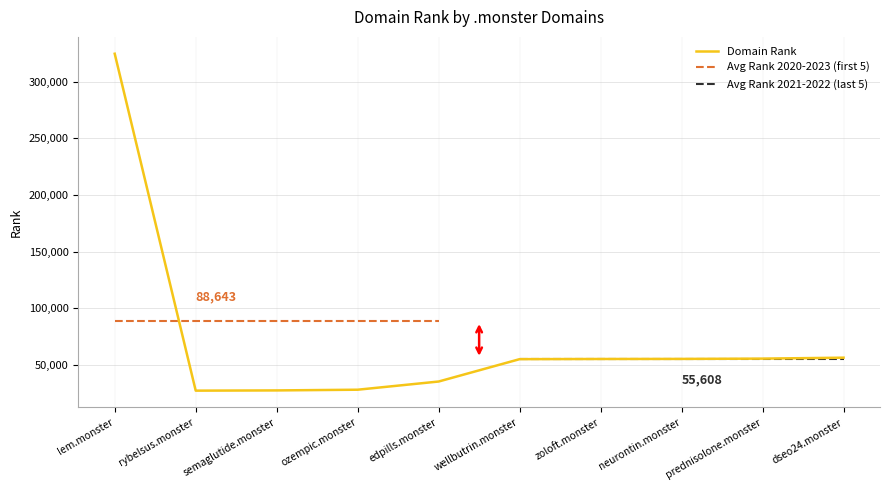

List the labels in order of value, smallest first.

rybelsus.monster, semaglutide.monster, ozempic.monster, edpills.monster, wellbutrin.monster, zoloft.monster, neurontin.monster, prednisolone.monster, dseo24.monster, lem.monster